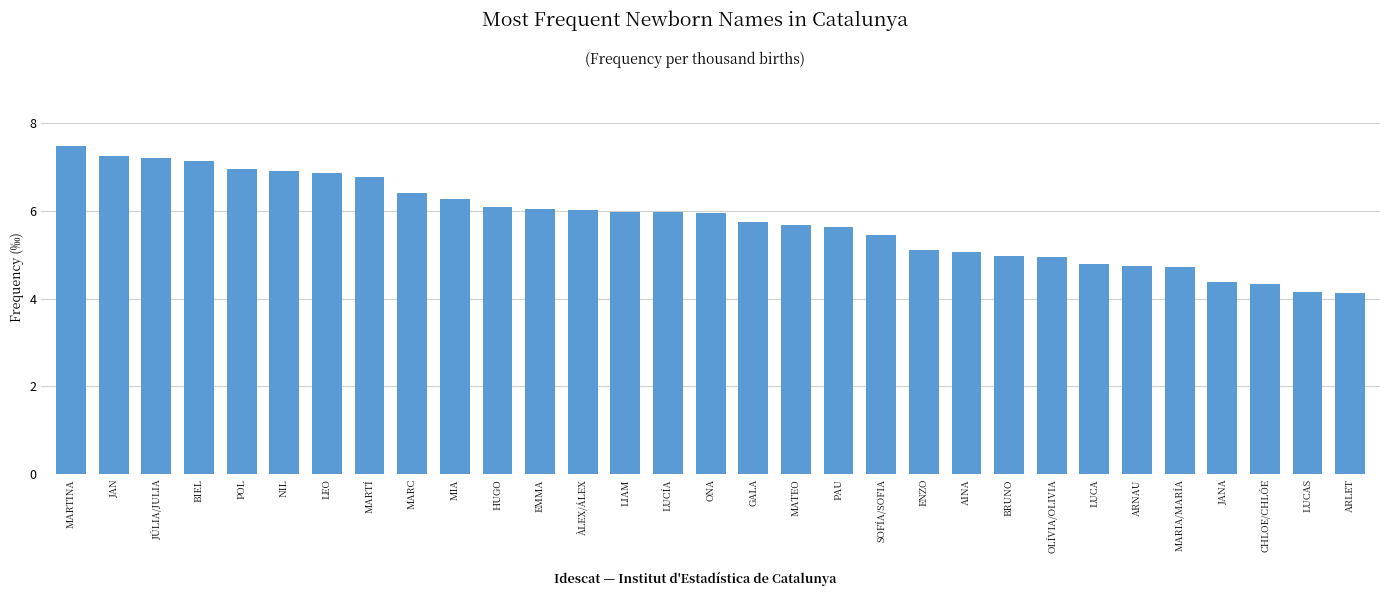

What is the smallest value displayed?

4.1